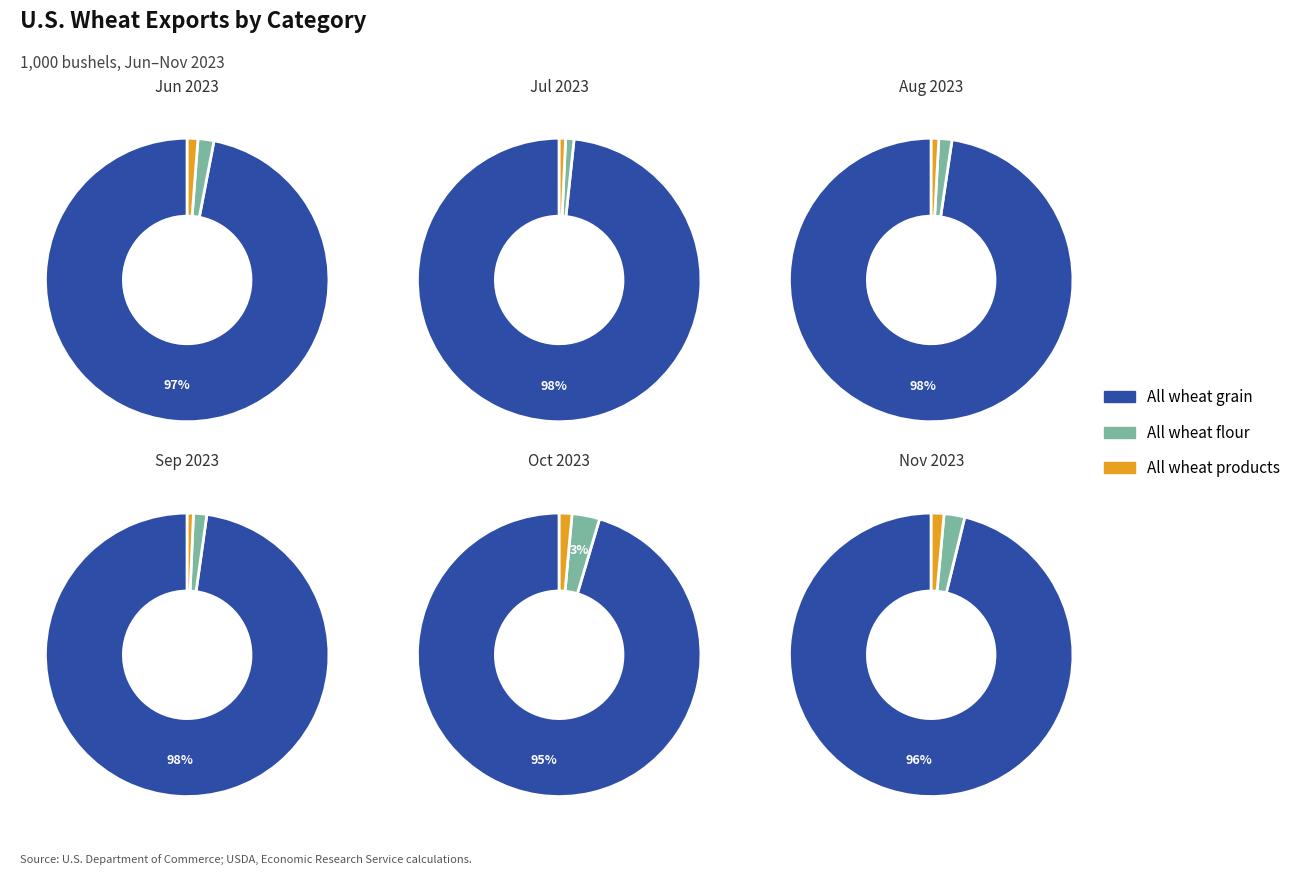

To the nearest percent, what portion does Jun 2023 represent?

14%